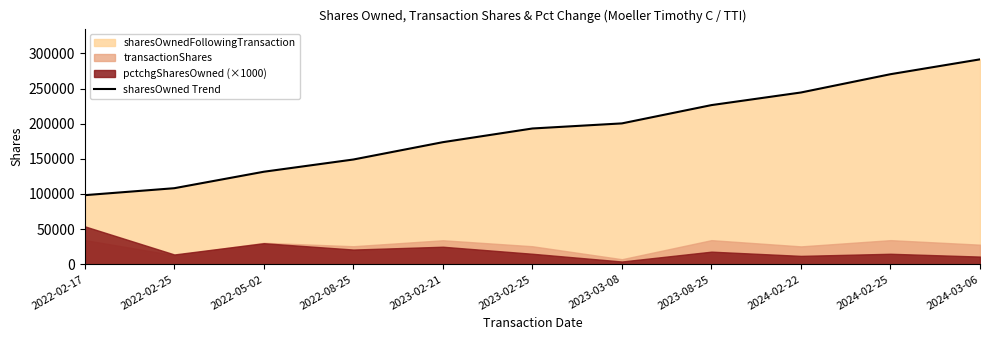

Reading left to right, what are all the values shown in this chart?

2022-02-17=98333	2022-02-25=108231	2022-05-02=131648	2022-08-25=149039	2023-02-21=173689	2023-02-25=193146	2023-03-08=200396	2023-08-25=226399	2024-02-22=244343	2024-02-25=270352	2024-03-06=291474